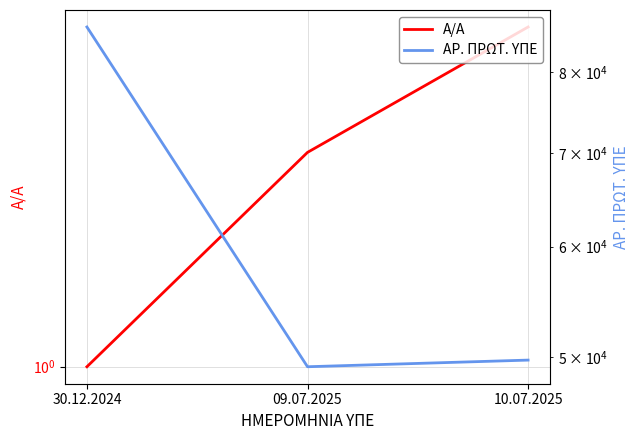

Is it true that A/A equals 3 at 10.07.2025?

True